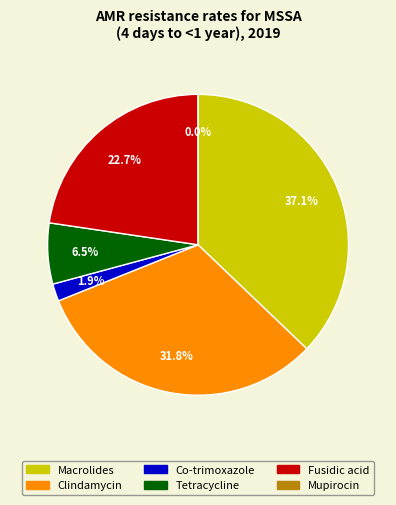

How many segments does this pie chart have?

6